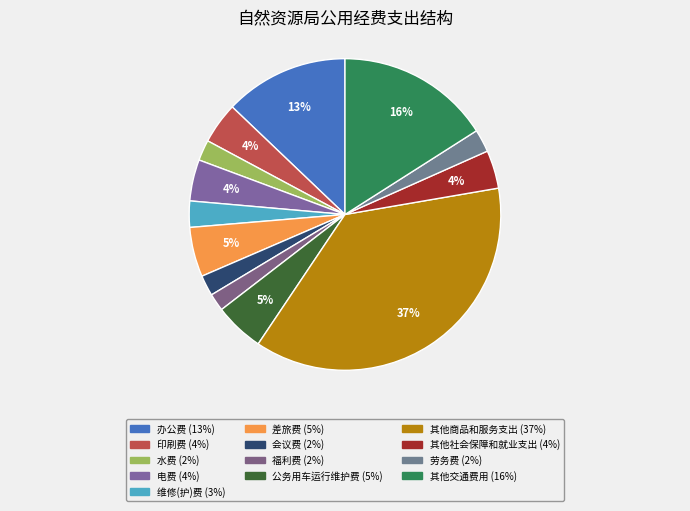

To the nearest percent, what portion does 印刷费 represent?

4%